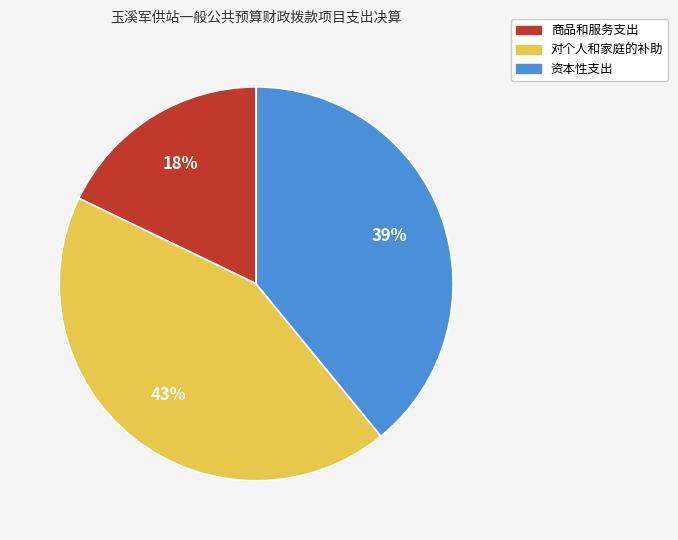

Does 对个人和家庭的补助 account for over 50% of the chart?

No